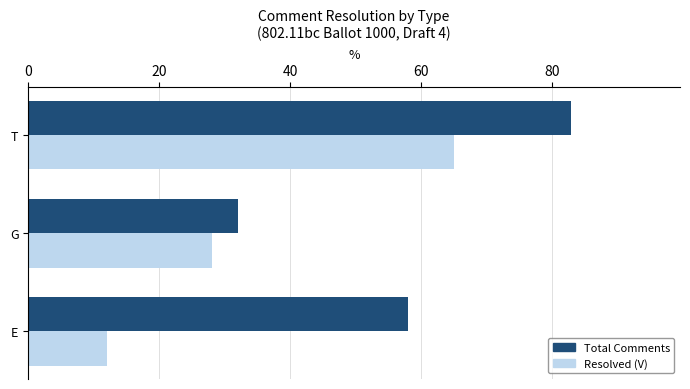

At which label does Resolved (V) reach its peak?

T